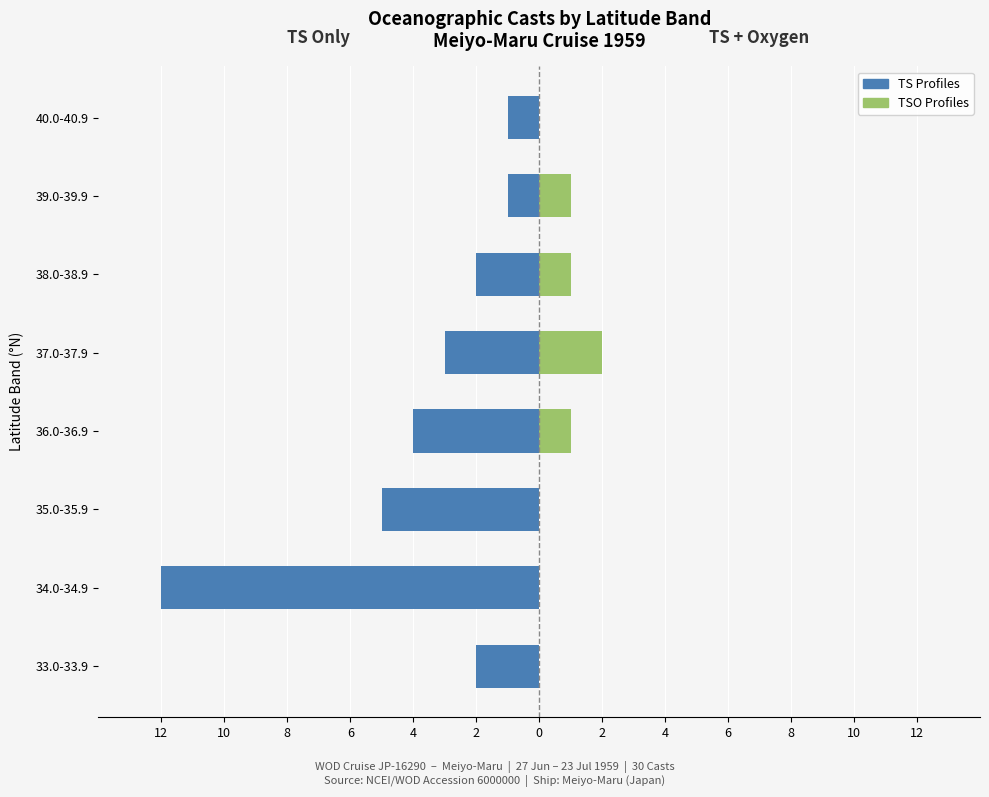

How many bars are there in total?

16